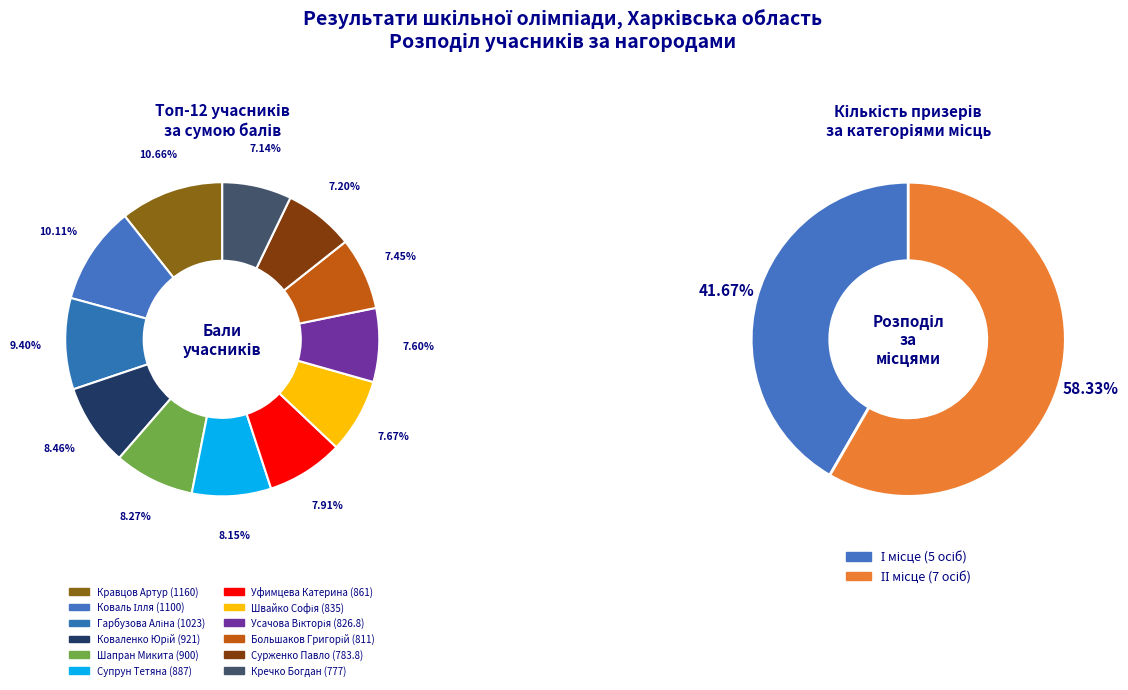

Count the number of slices in the pie.

12